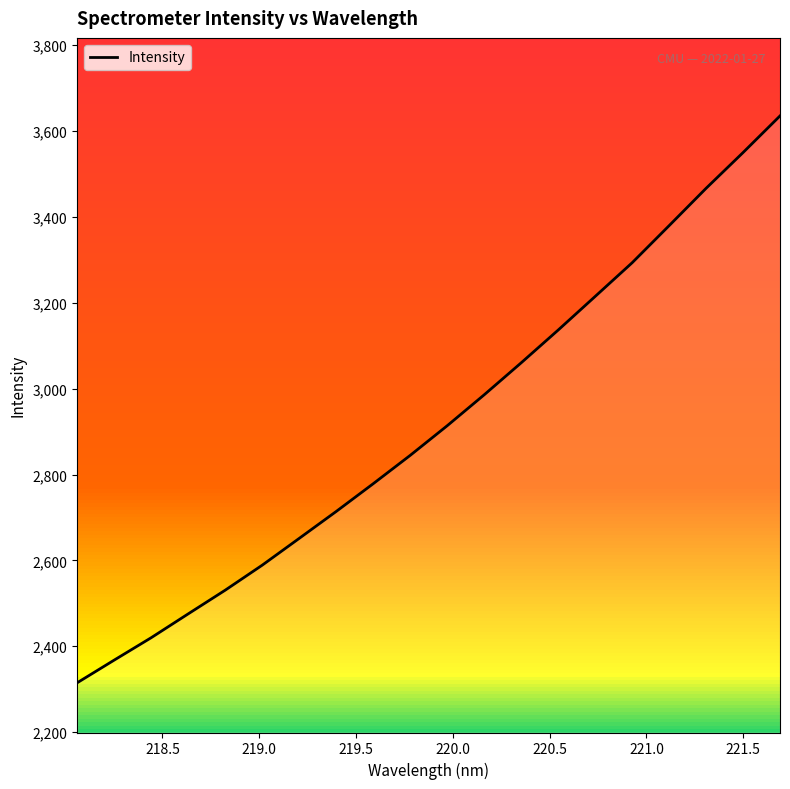

What is the minimum value shown in the chart?

2315.0